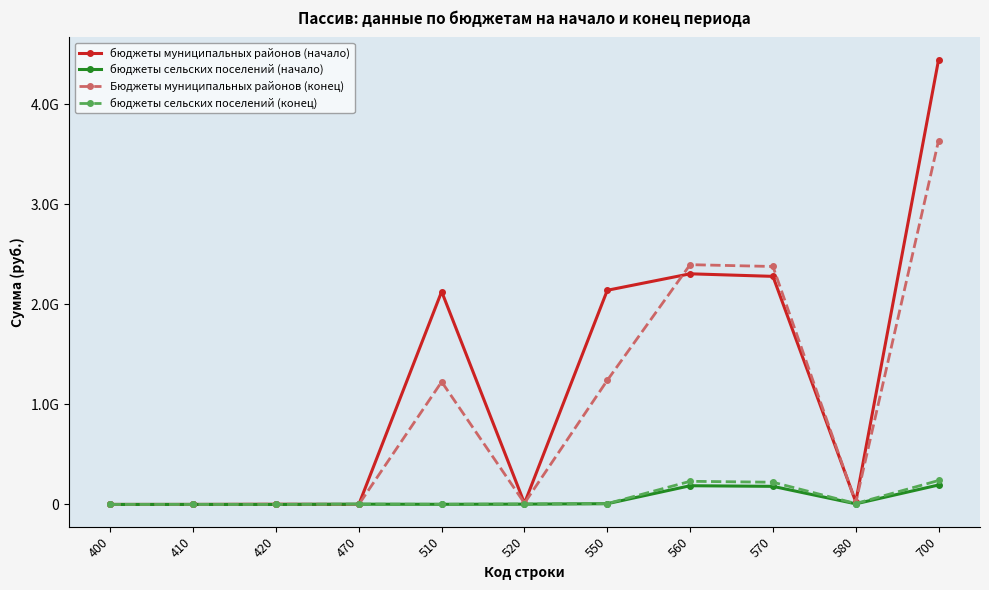

True or false: бюджеты сельских поселений (конец) has a value of 0.0 at 400.

True